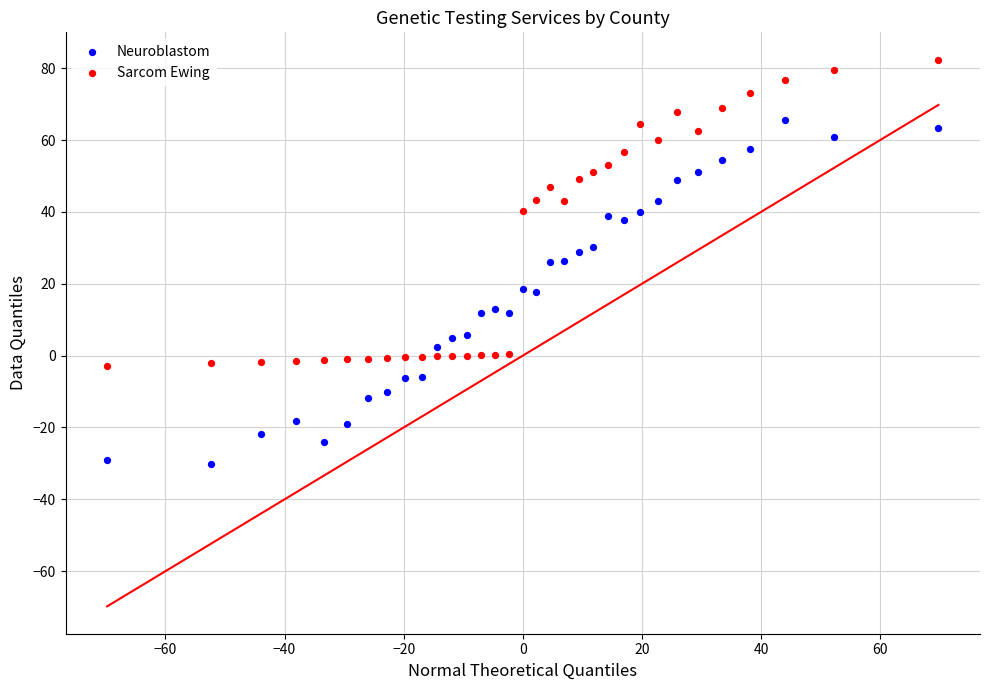

Across all data points, what is the range of Y values (max minus min)?

112.5